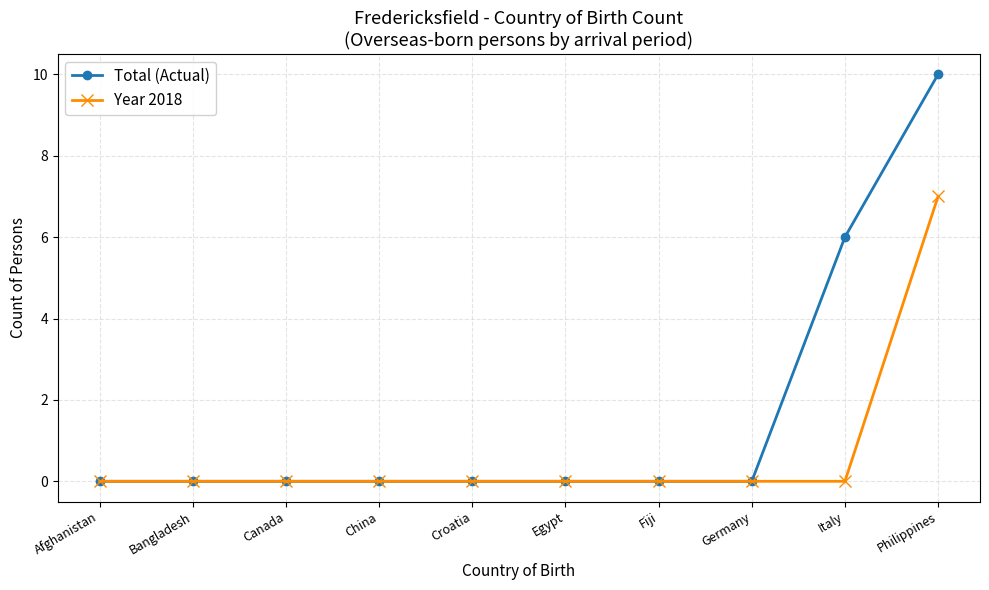

List the series in order of their overall mean, lowest first.

Year 2018, Total (Actual)